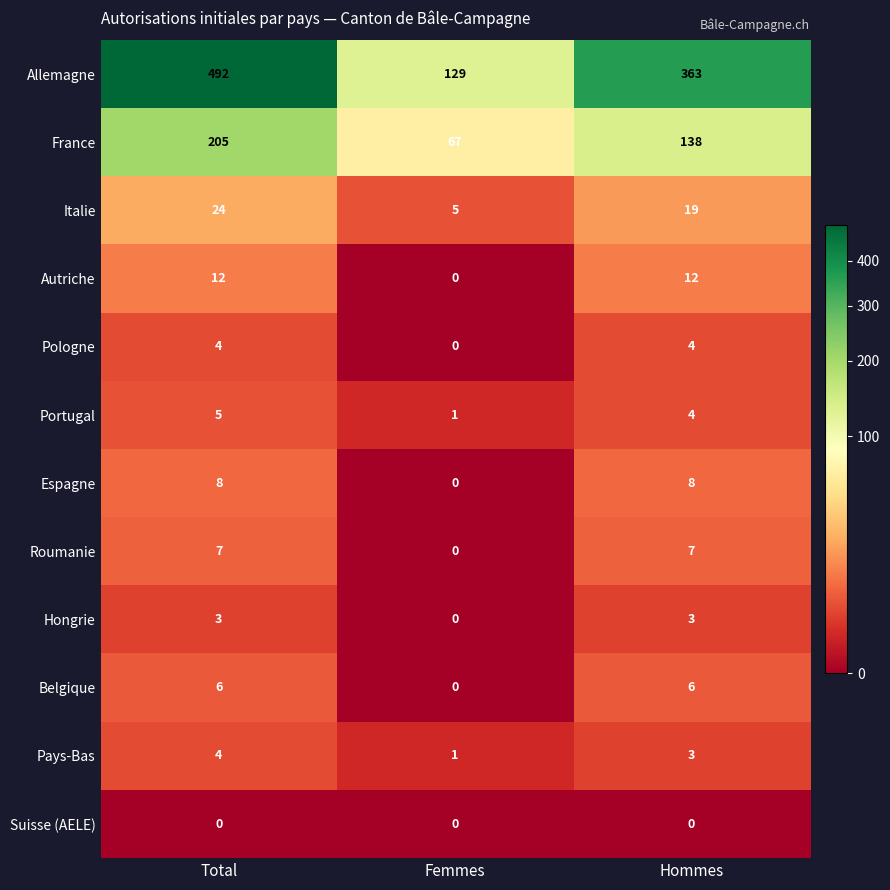

At which label is Roumanie closest to 3?

Femmes